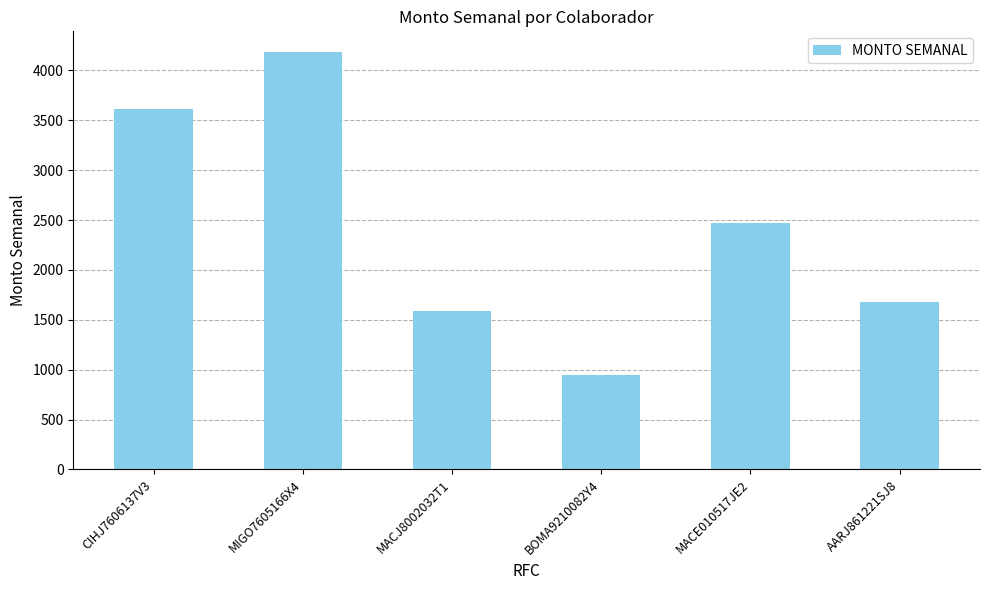

How many bars are there in total?

6